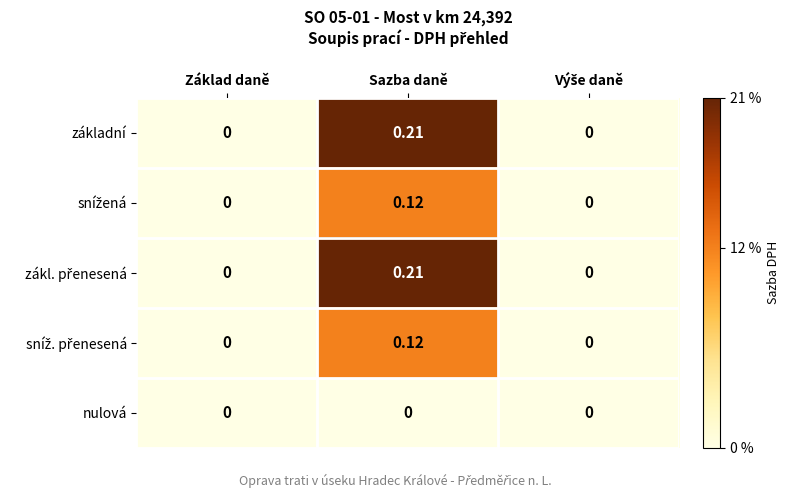

How many categories are shown in the chart?

3